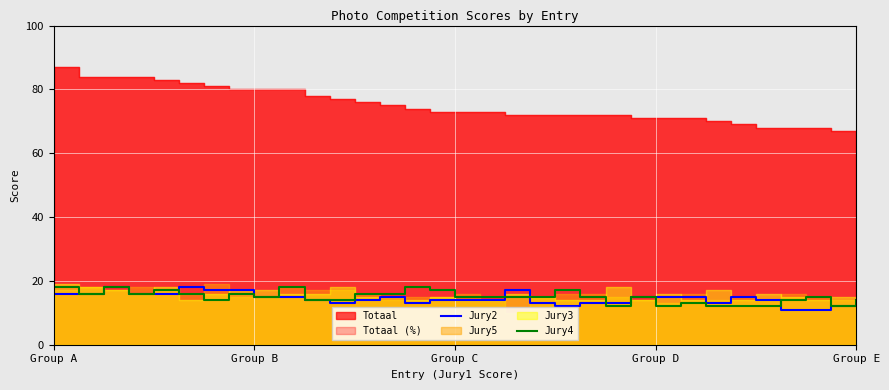

Is it true that Jury2 equals 4 at Group B?

False